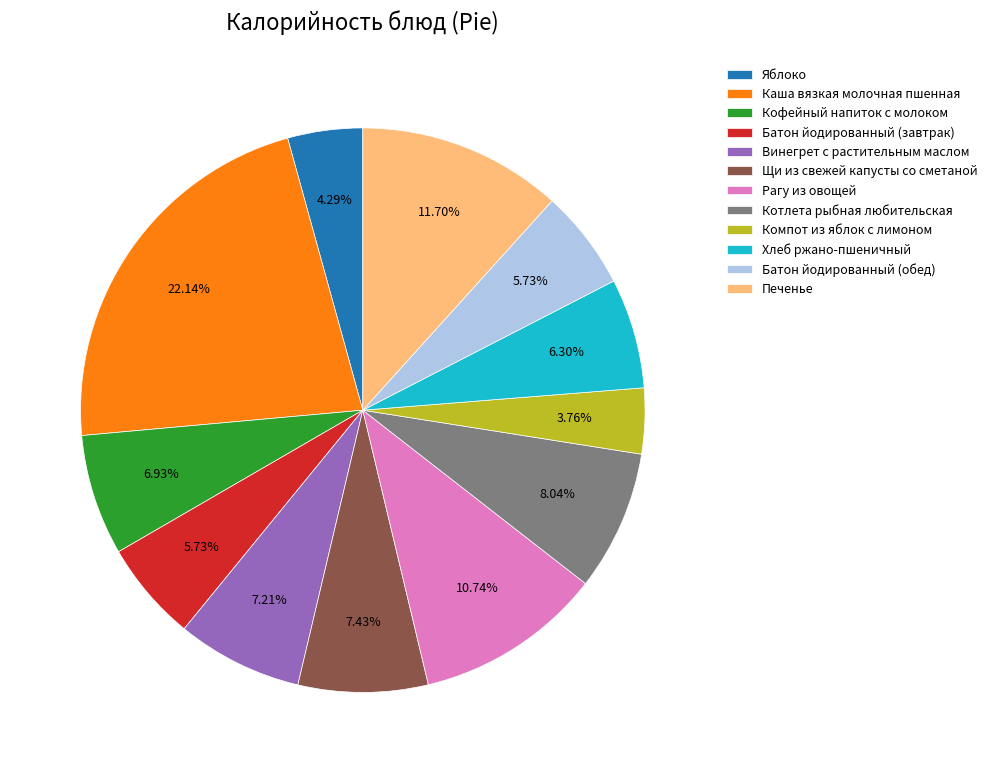

To the nearest percent, what is the average slice percentage?

8%